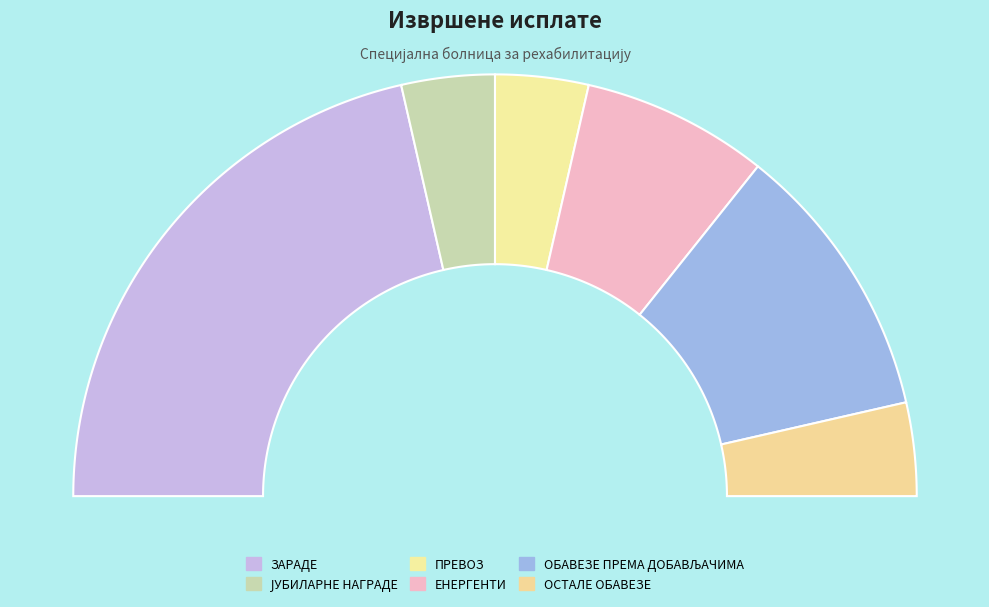

Count the number of slices in the pie.

6